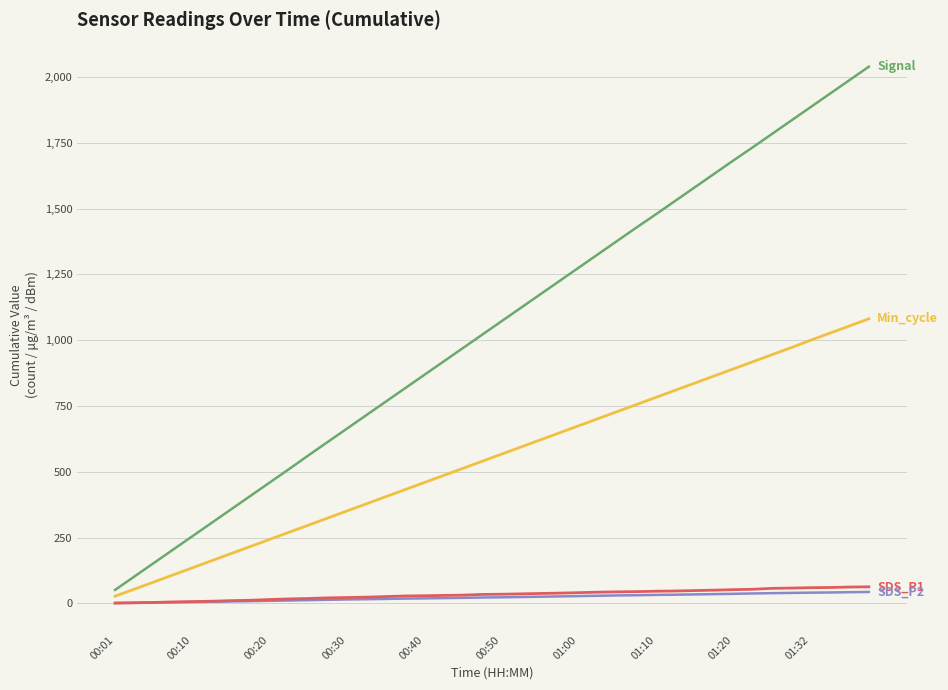

What is the maximum value shown in the chart?

2039.0